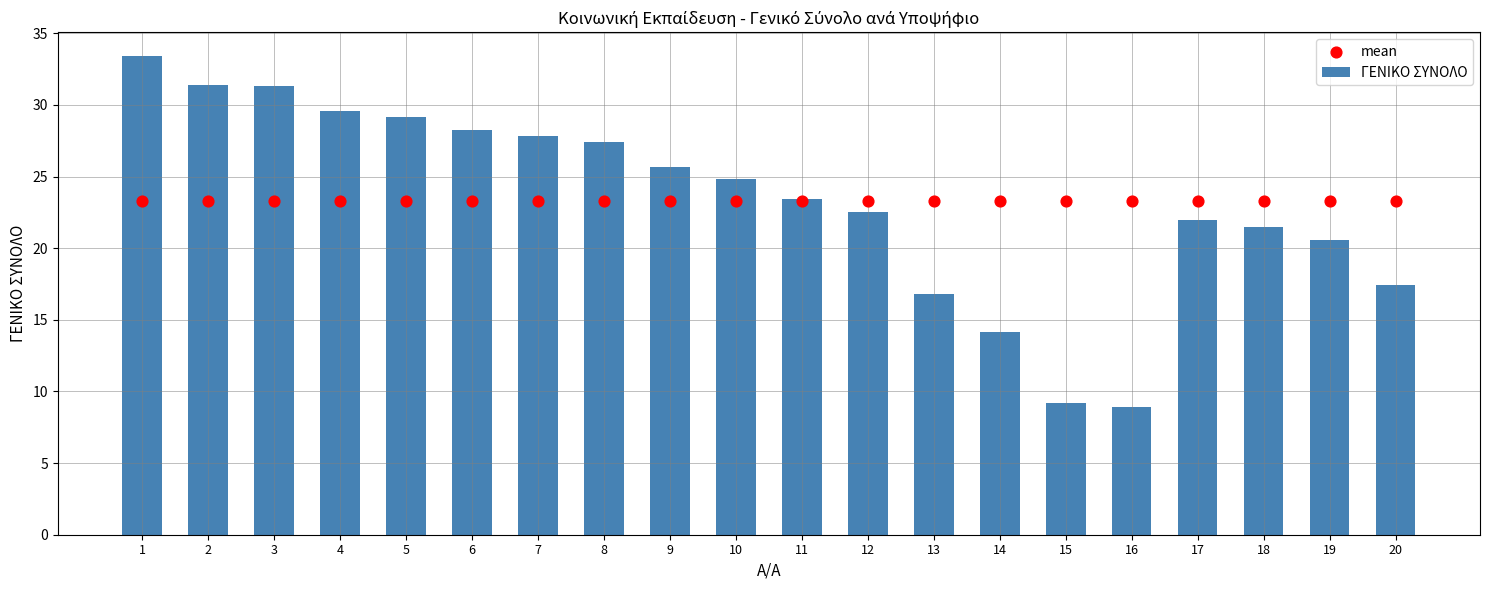

Which series has the largest total across all categories?

ΓΕΝΙΚΟ ΣΥΝΟΛΟ